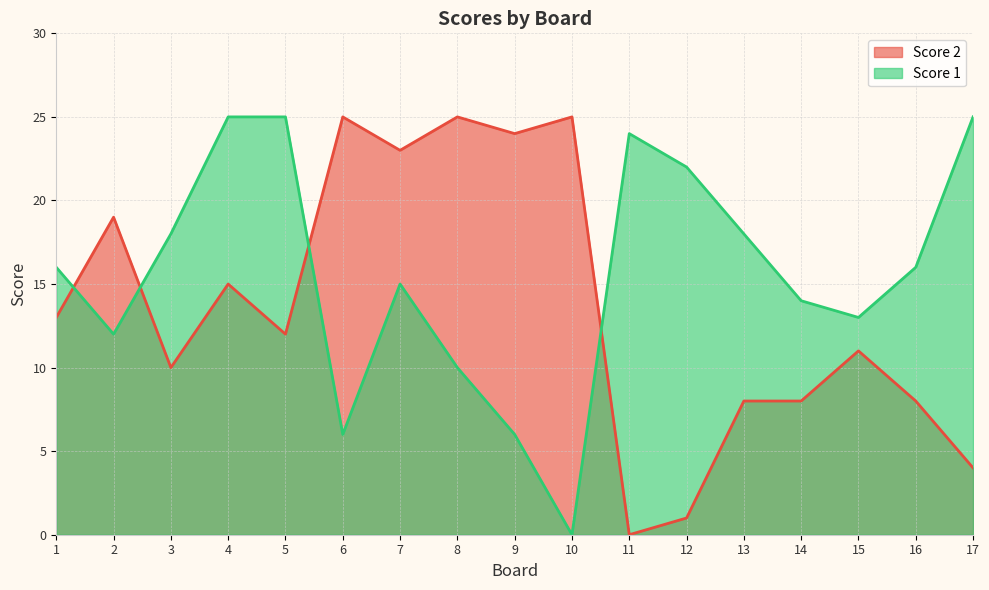

At which label does Score 1 first exceed 16?

3